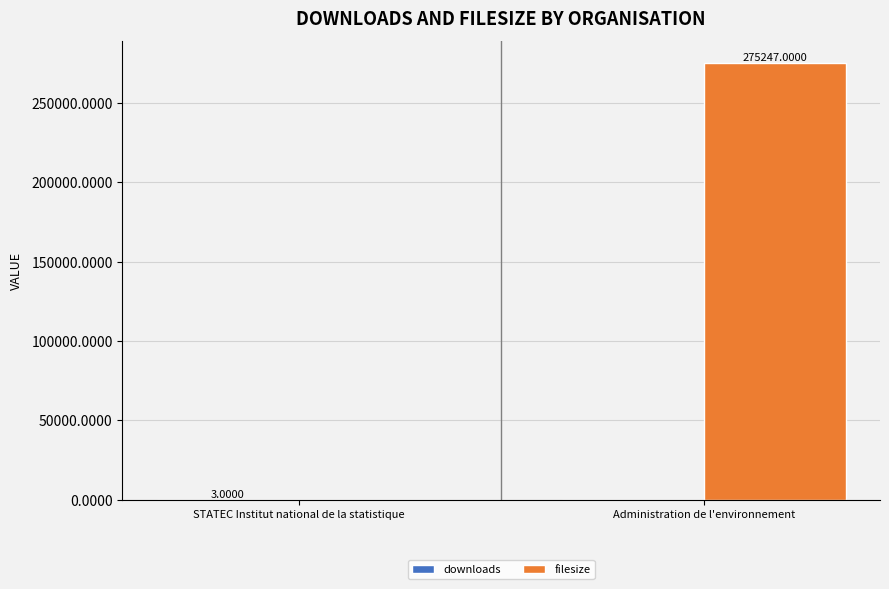

What is the sum of all filesize values?

275247